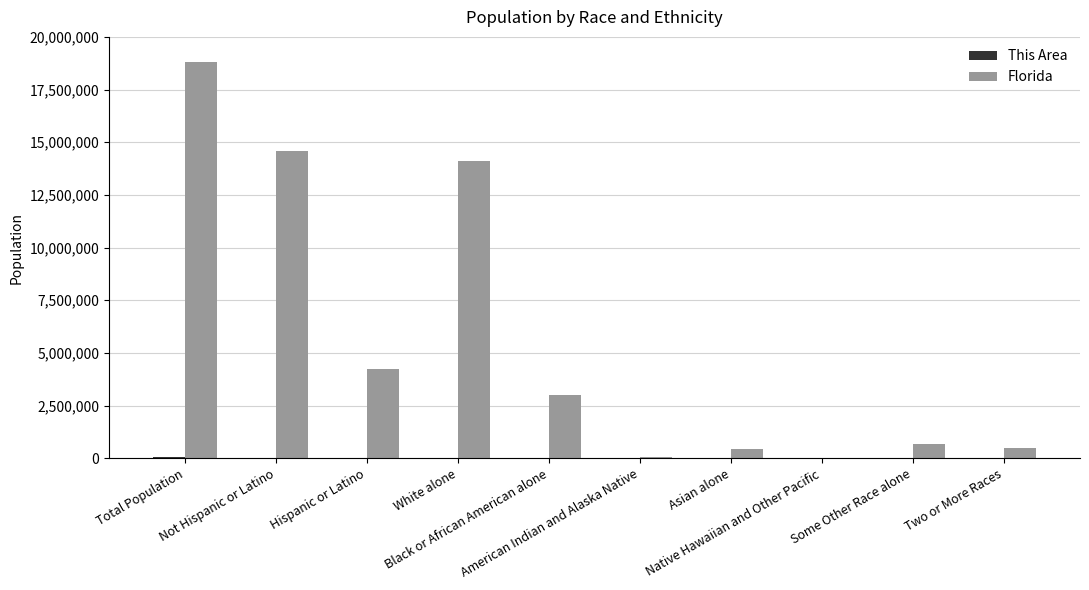

Which series has the largest total across all categories?

Florida